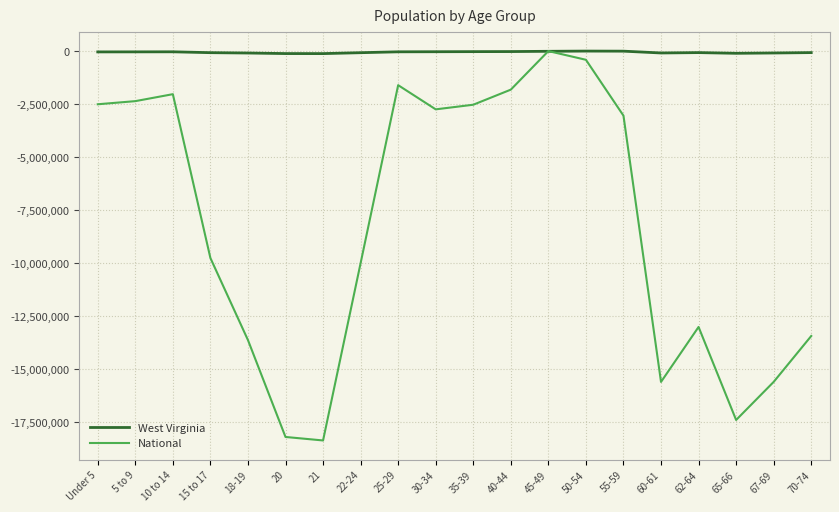

Which series has the largest total across all categories?

West Virginia